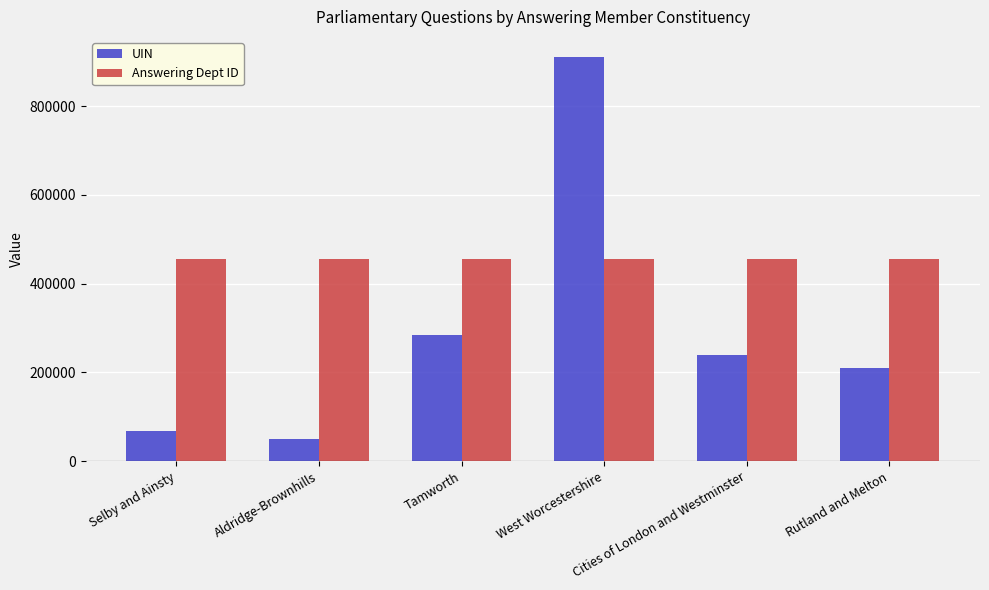

At which category is the sum across all series the highest?

West Worcestershire